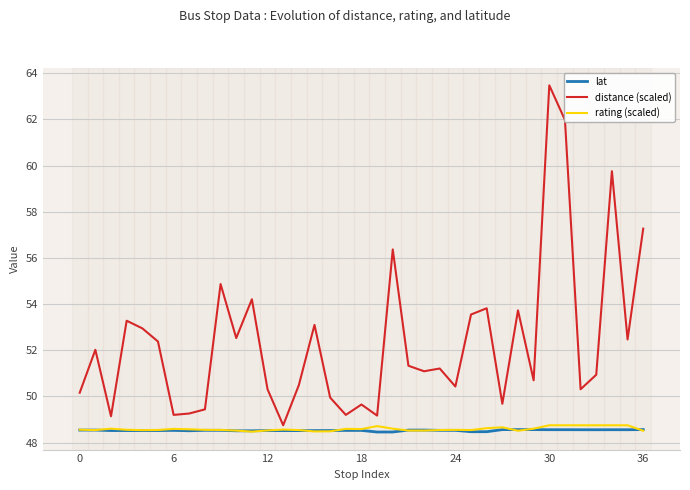

How many lines are shown in the chart?

3